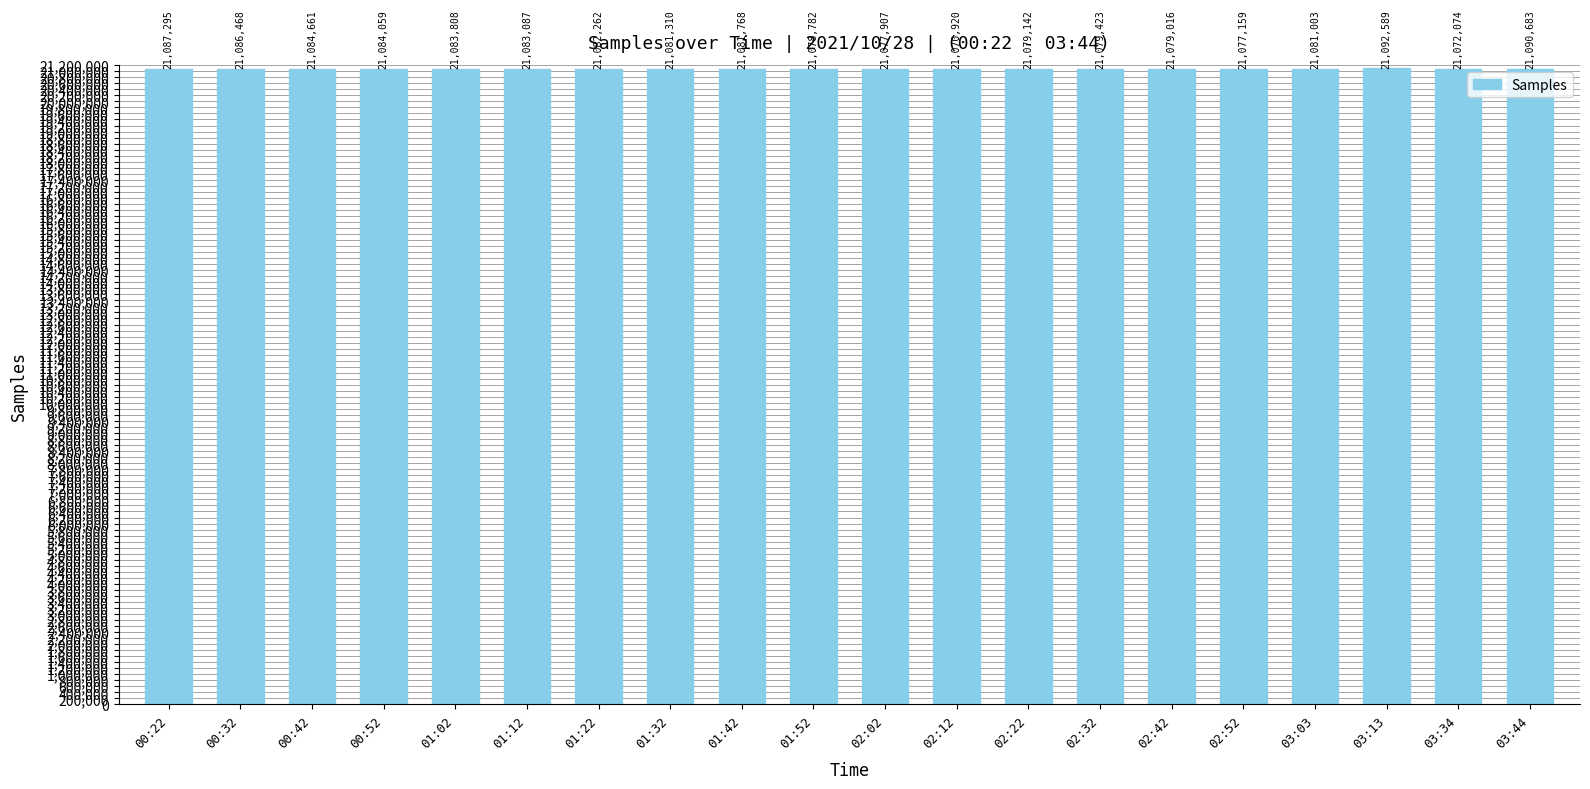

How many values are below 21081768?

10